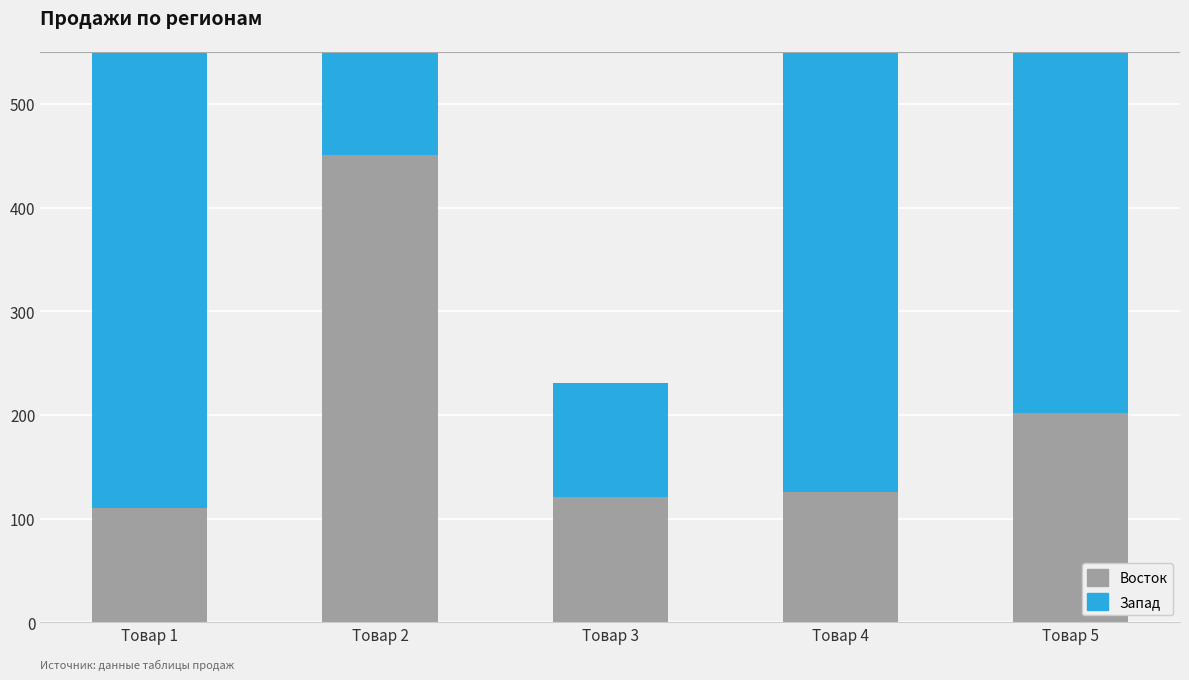

Which series has the largest total across all categories?

Запад